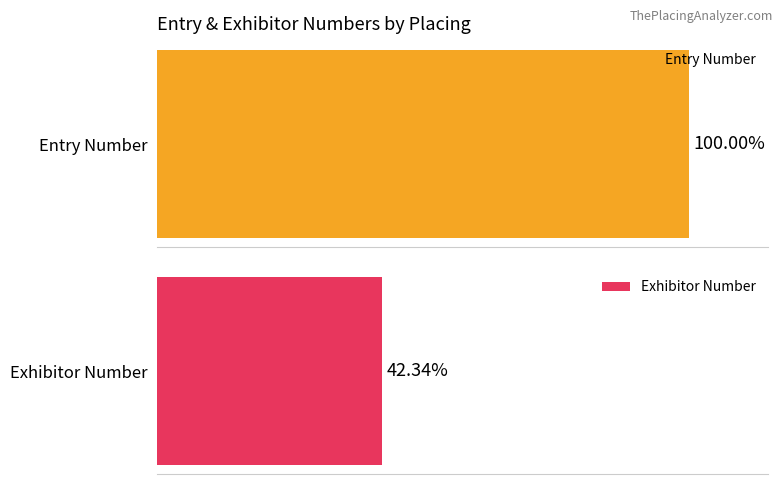

Does the chart contain any negative values?

No